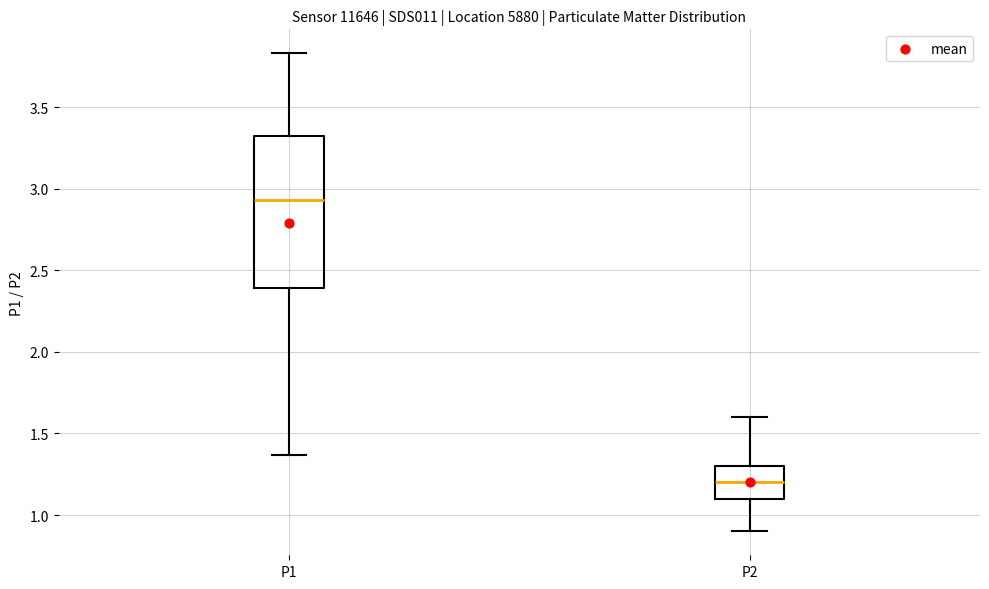

Which box's median line is the lowest?

P2